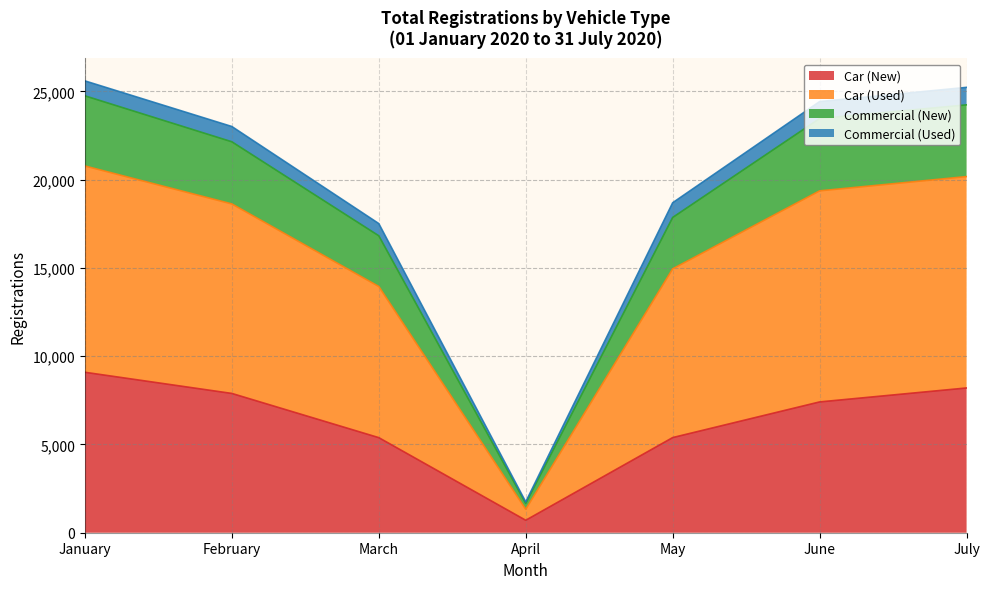

At which category does Car (Used) reach its first local valley?

April